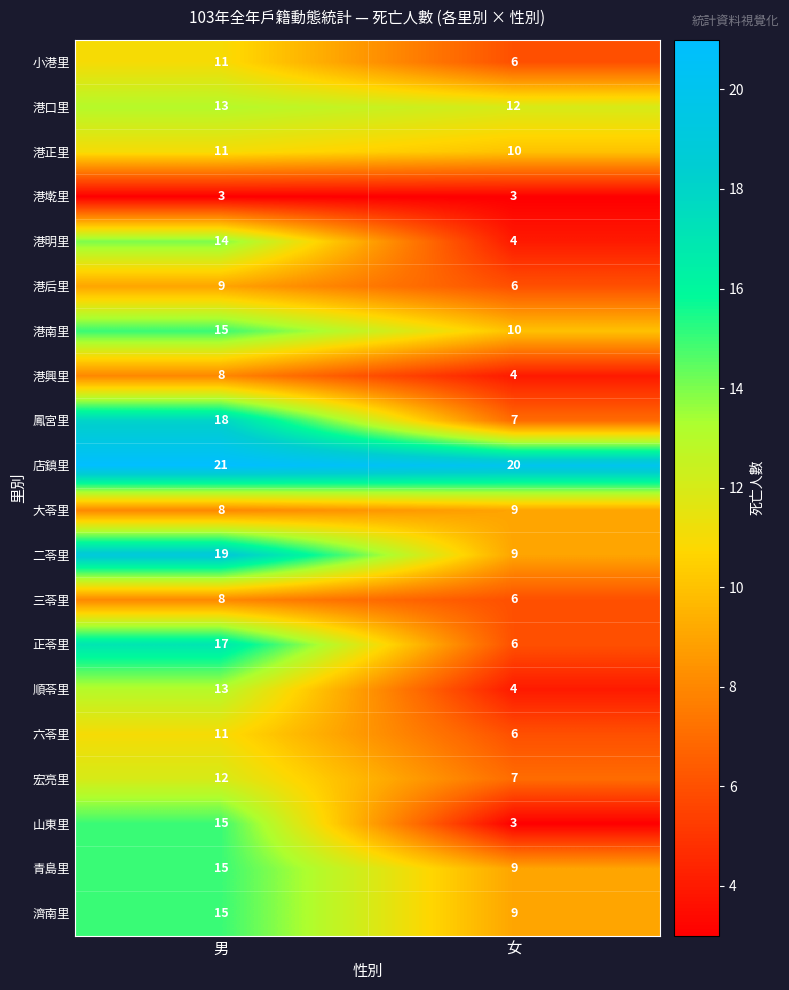

What is the approximate value of 二苓里 at 女, to the nearest 10?

10